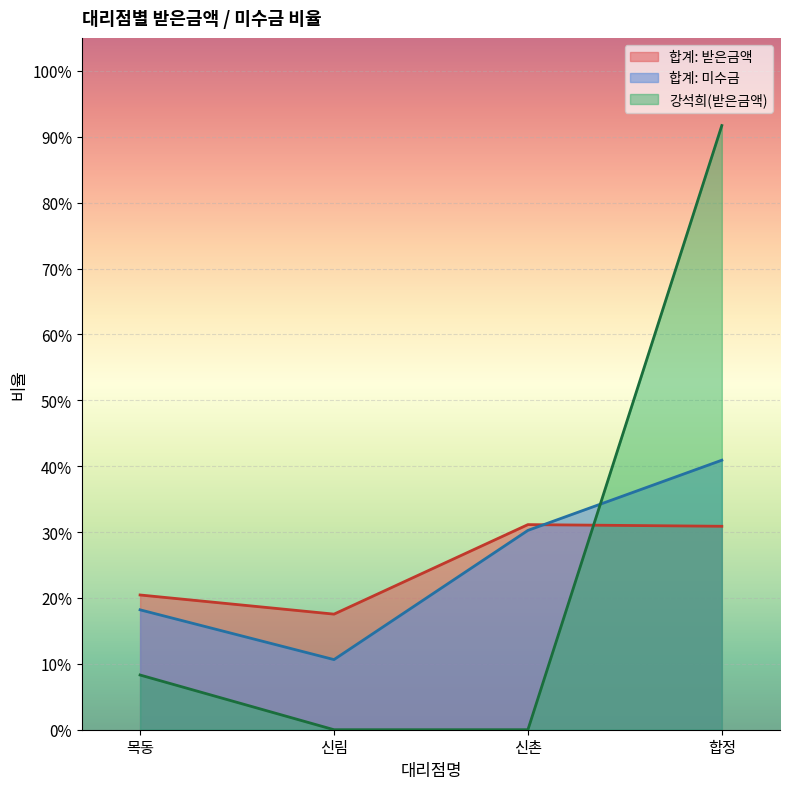

At which label is 강석희(받은금액) closest to 0?

신림